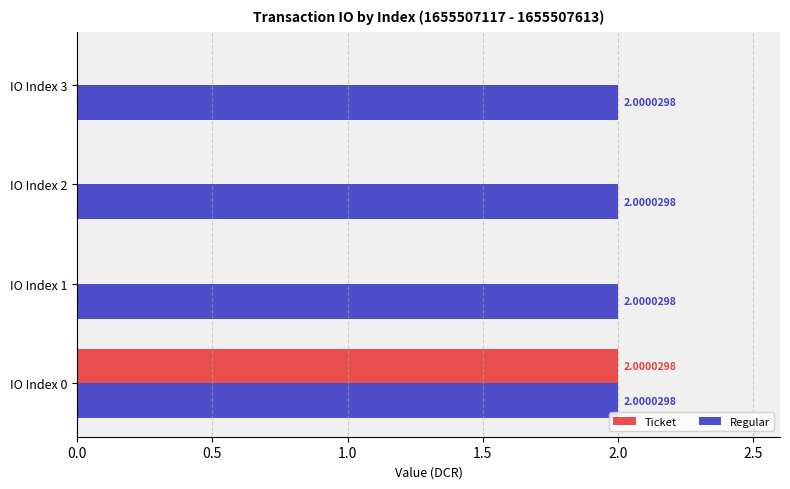

What is the greatest value displayed?

2.0